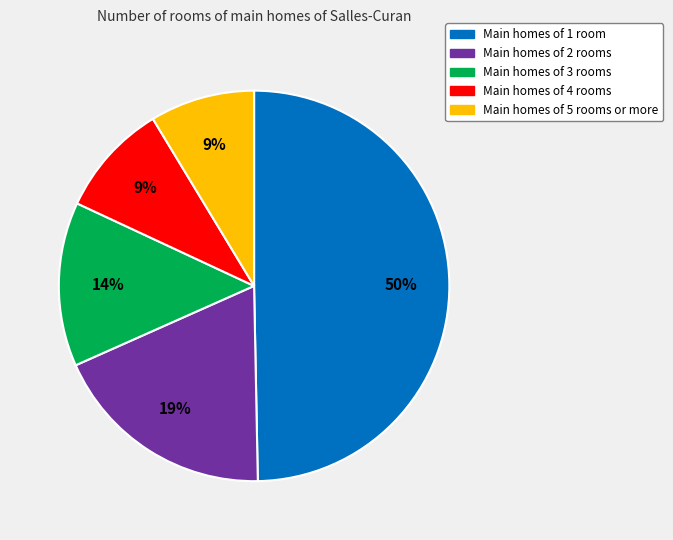

To the nearest percent, what is the difference between the largest and smallest slice percentages?

41%